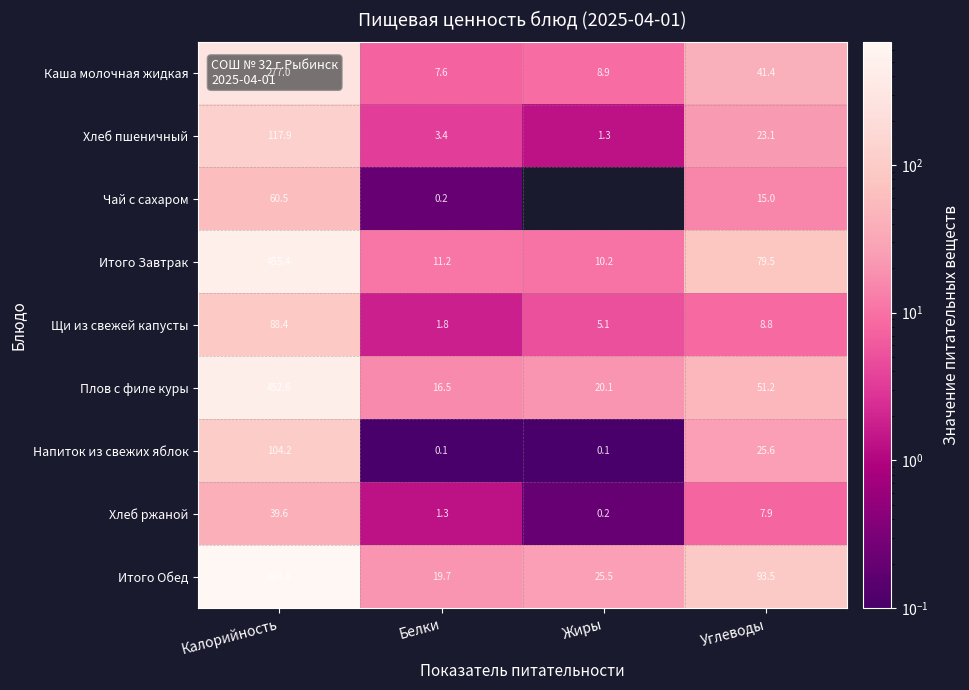

The value of Хлеб пшеничный at Углеводы is 31.7. True or false?

False